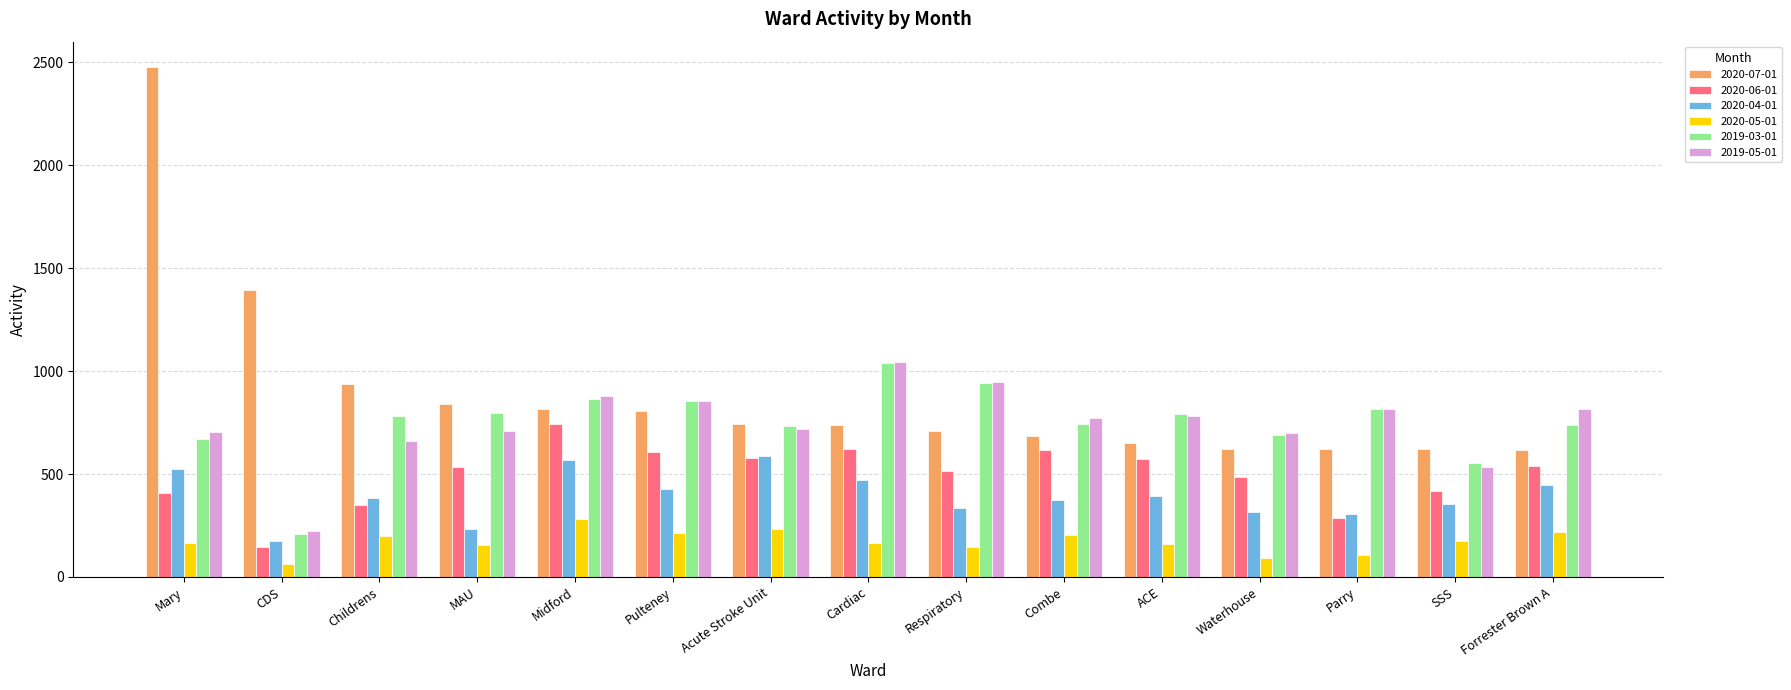

At which category does the chart reach its minimum across all series?

CDS